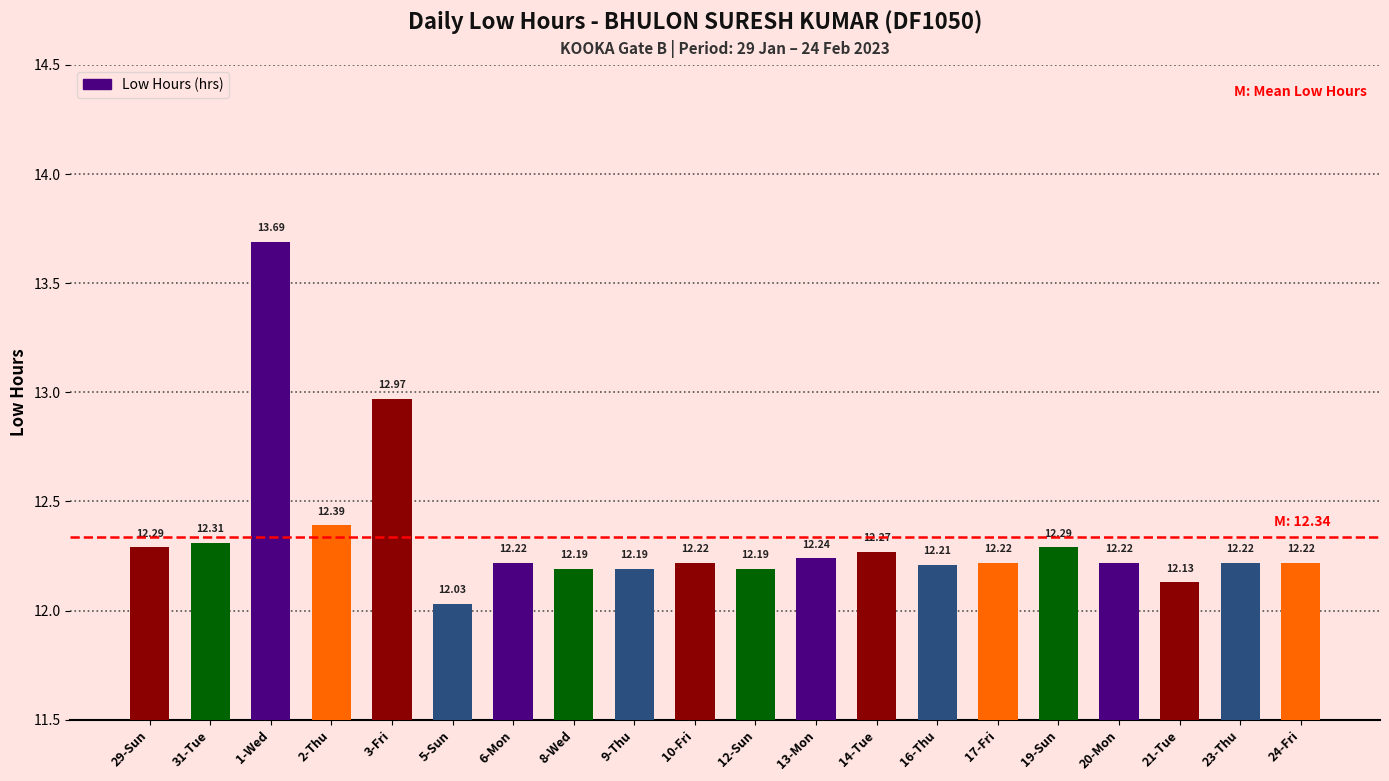

What position from the left is 19-Sun?

16